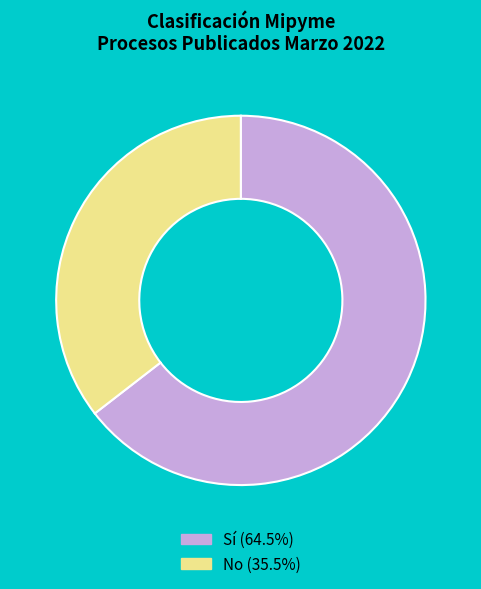

Rank the categories by value from lowest to highest.

No, Sí